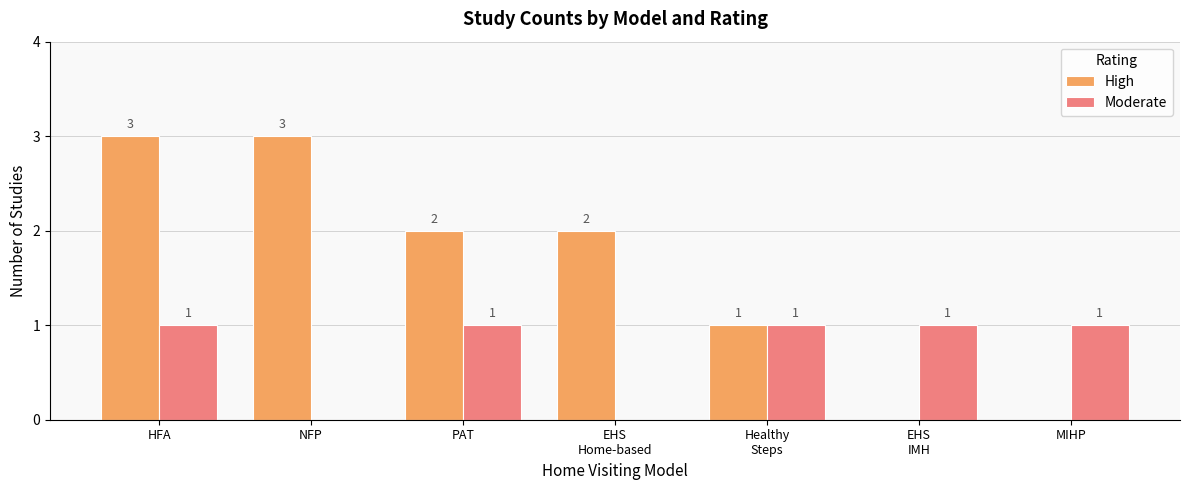

Is it true that High equals 0 at EHS
IMH?

True